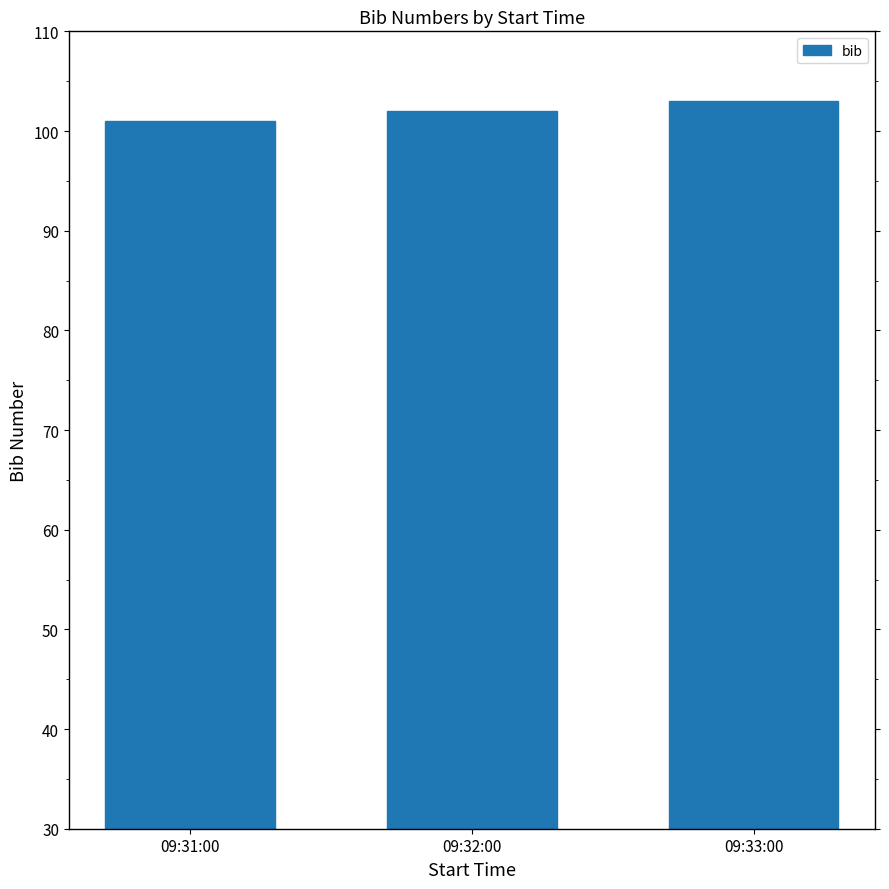

What is the difference between the values at 09:31:00 and 09:32:00?

1